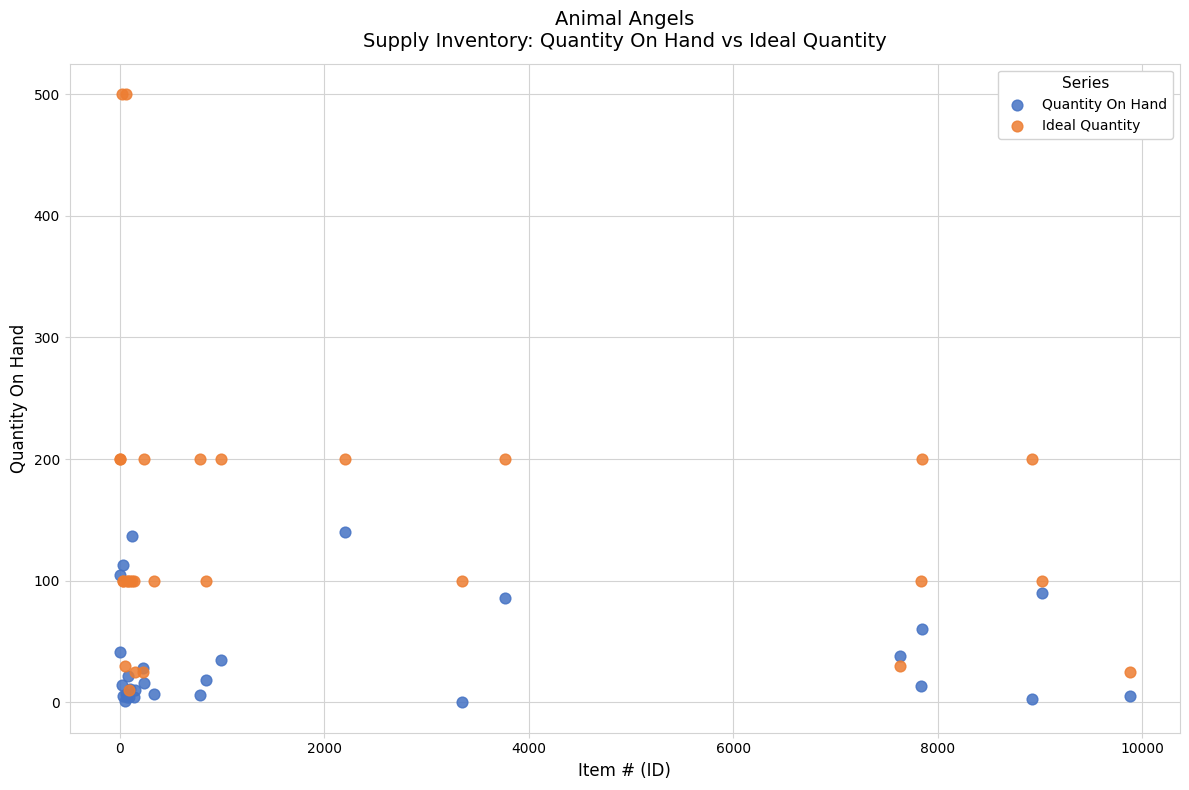

In the Quantity On Hand series, what Y value is closest to 70?

60